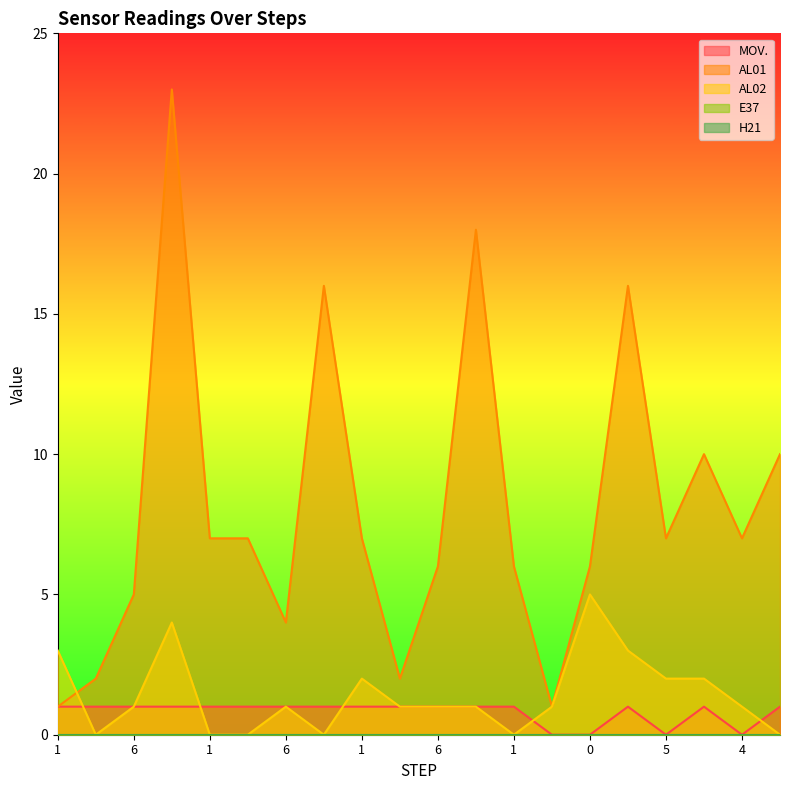

At which label is AL02 closest to 2?

1